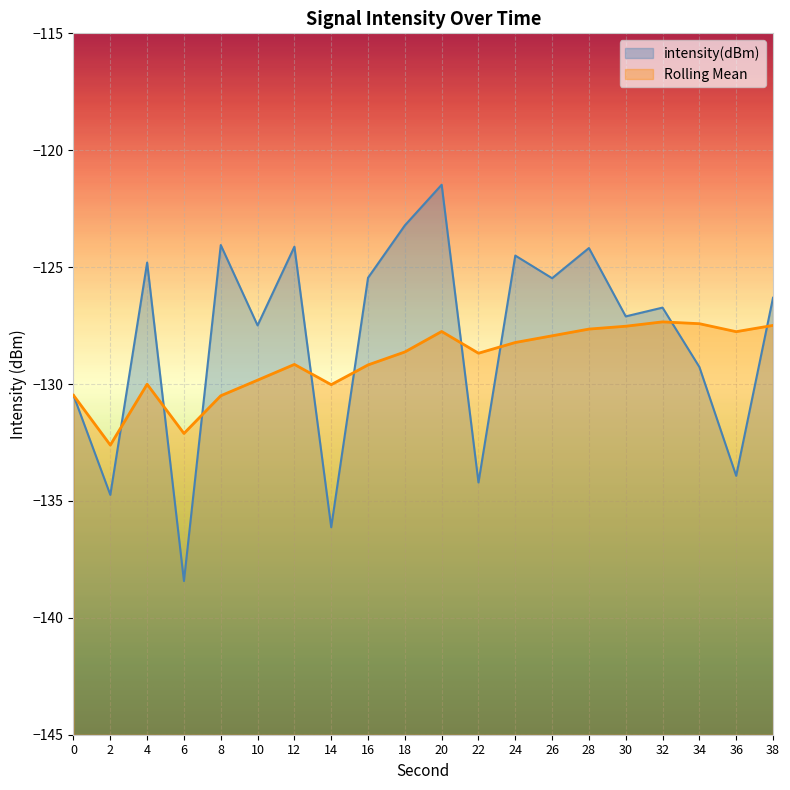

At which category does the chart reach its peak across all series?

20